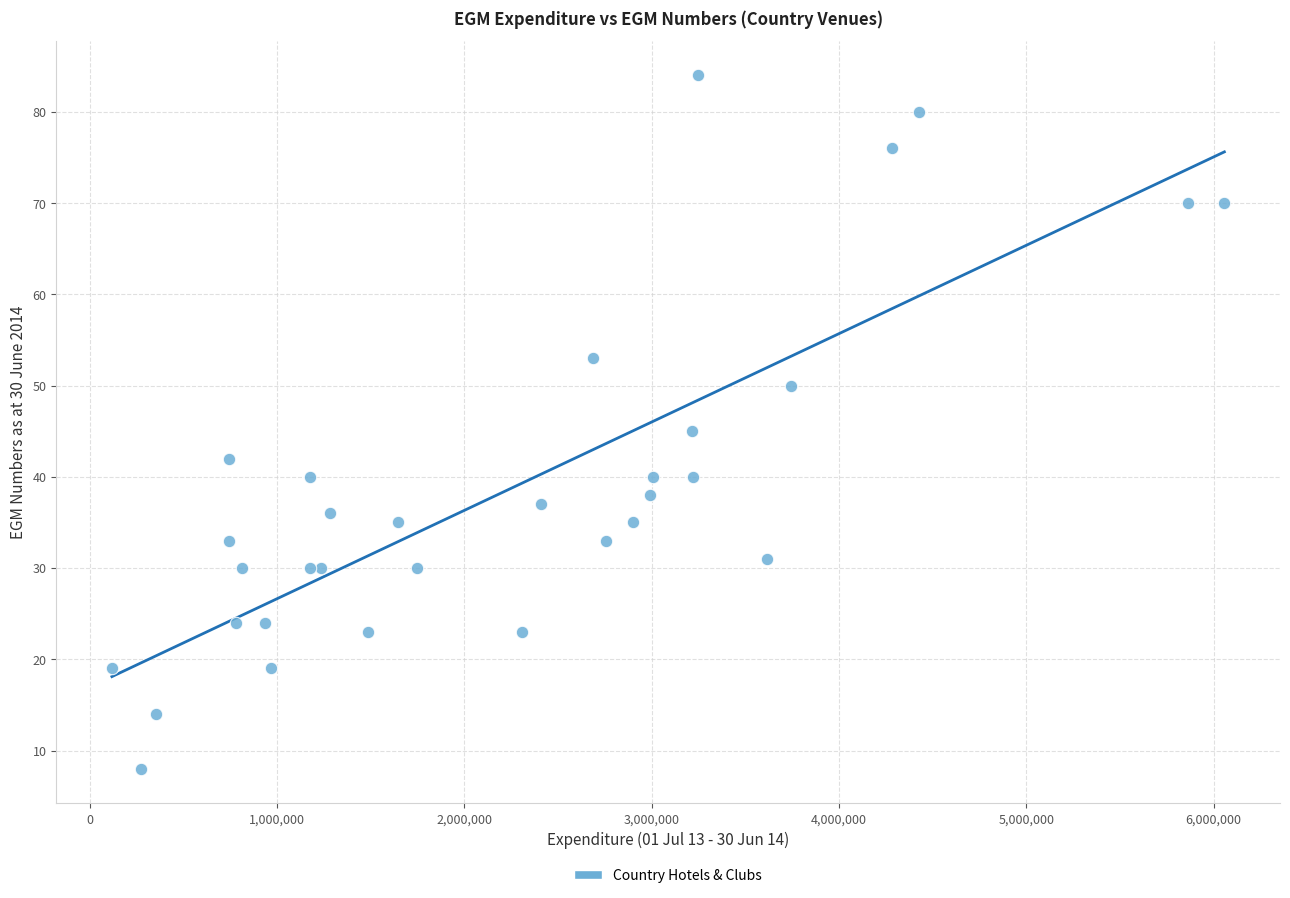

What Y value in the scatter plot is closest to 46?

45